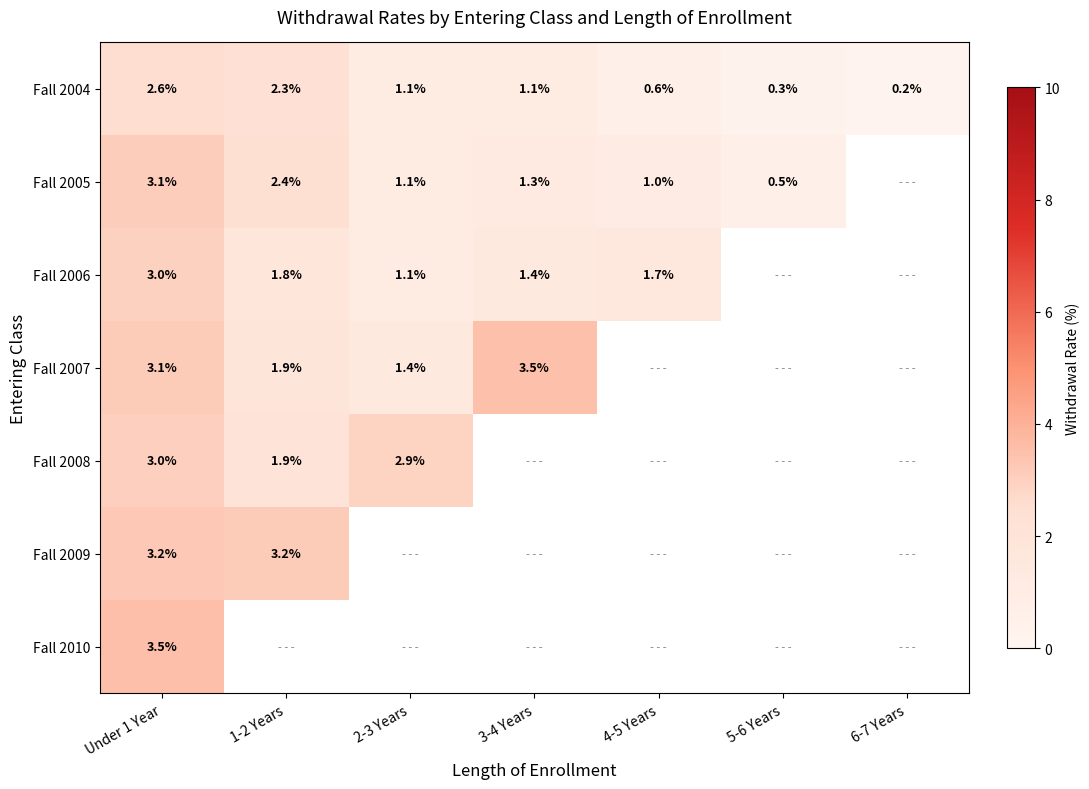

Count the number of data series in this chart.

7